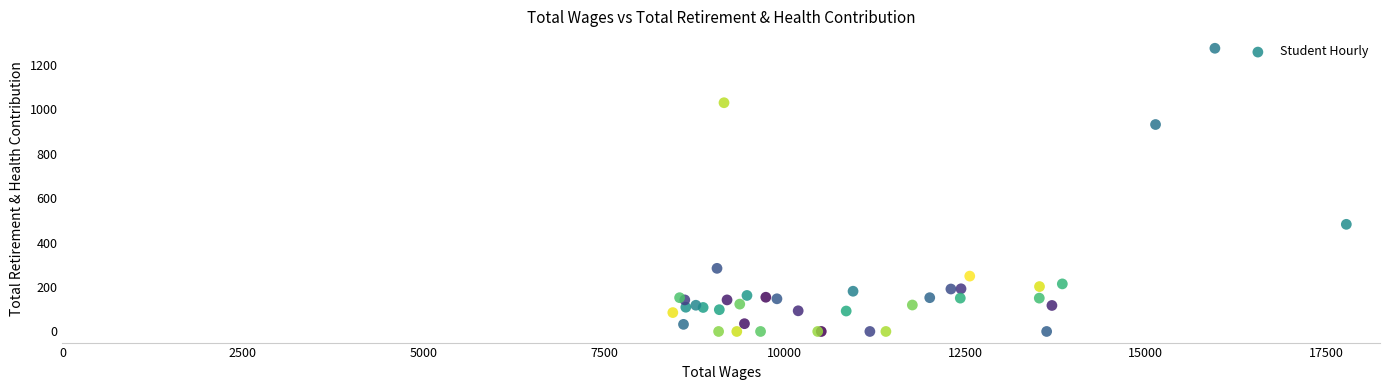

What Y value in the scatter plot is closest to 637?

482